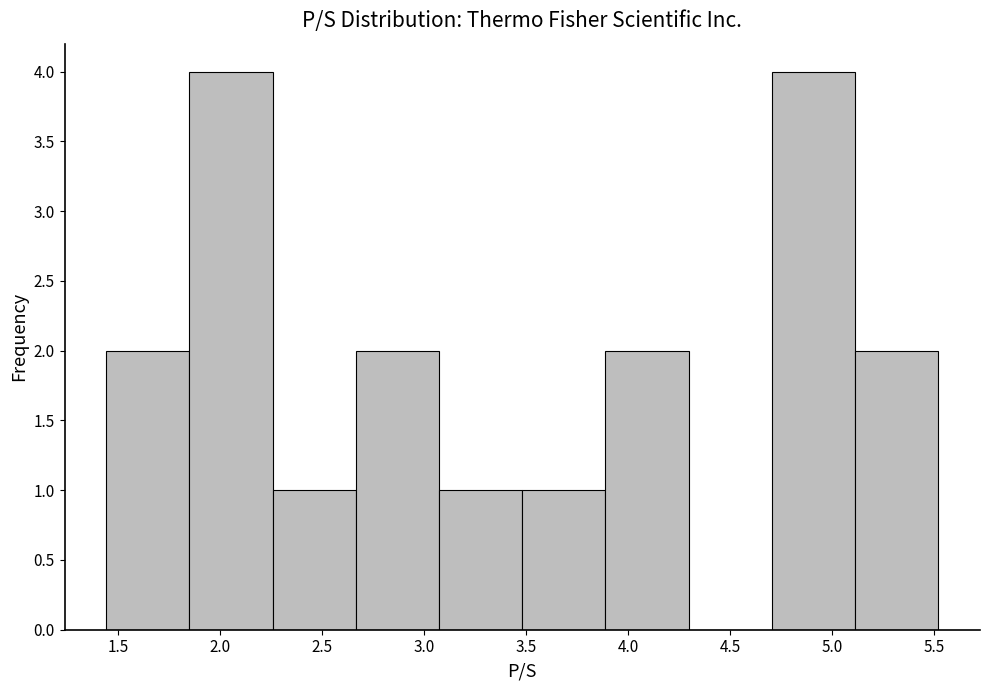

Reading left to right, transcribe this chart: for each bar, give the range it covers on the x-axis and its height. Neither the bar edges nor the heights are printed on the chart, so give them approximately, as read against the axes.

1.45 to 1.85: 2
1.85 to 2.25: 4
2.25 to 2.65: 1
2.65 to 3.05: 2
3.05 to 3.50: 1
3.50 to 3.90: 1
3.90 to 4.30: 2
4.30 to 4.70: 0
4.70 to 5.10: 4
5.10 to 5.50: 2